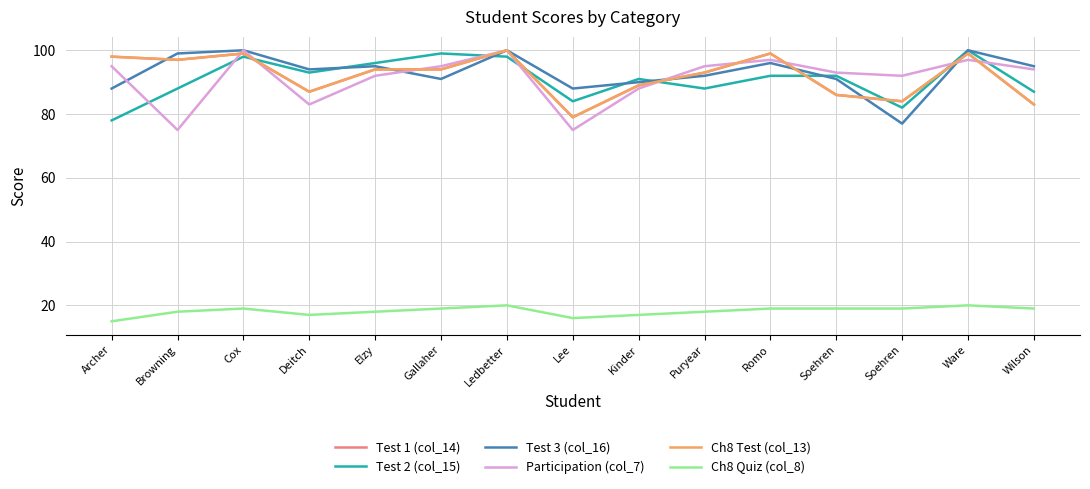

List the labels in order of Ch8 Test (col_13) value, smallest first.

Lee, Wilson, Soehren, Soehren, Deitch, Kinder, Puryear, Elzy, Gallaher, Browning, Archer, Cox, Romo, Ware, Ledbetter